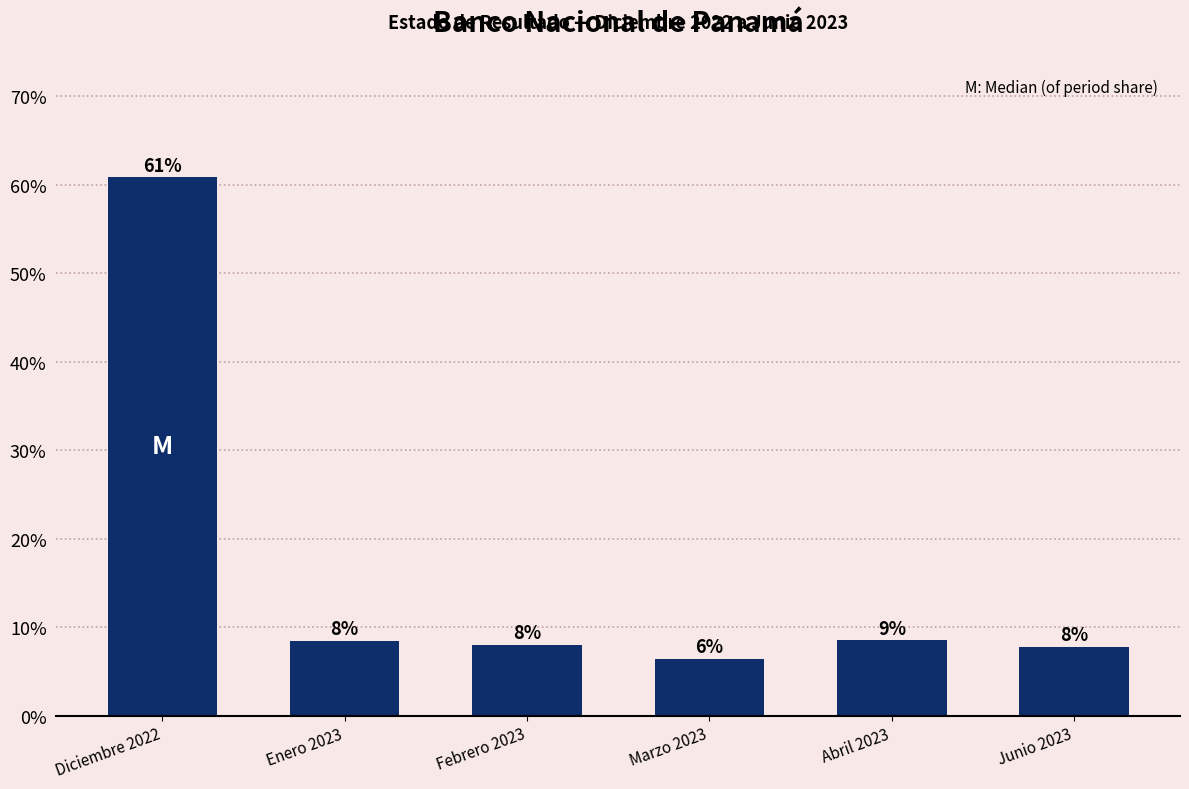

The value at Abril 2023 is 0.1. True or false?

True